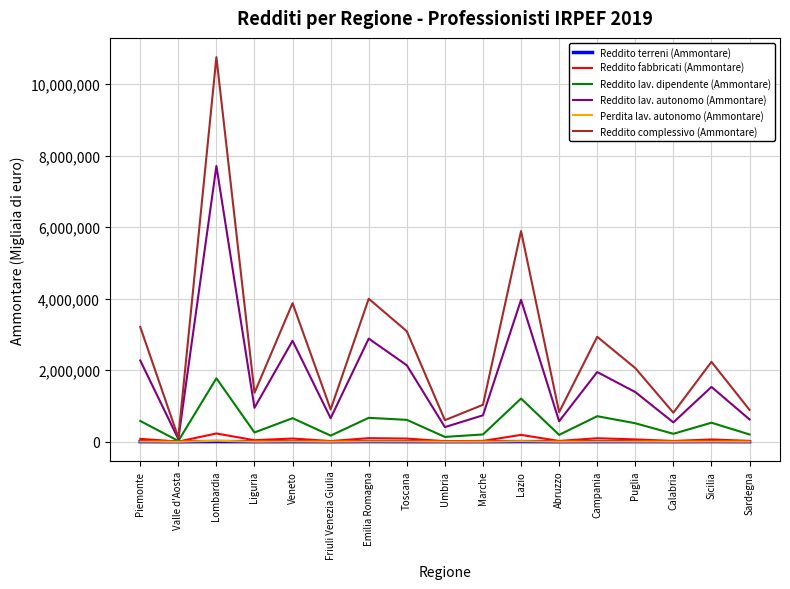

Read the Reddito fabbricati (Ammontare) value at Sicilia.

63760